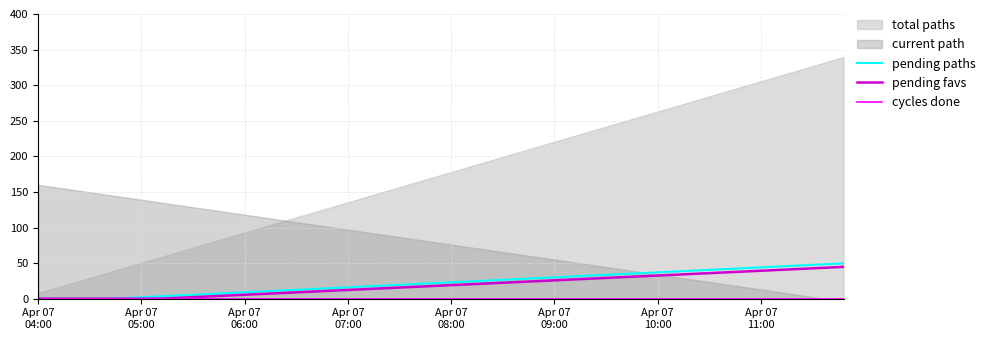

What is the average value of the pending paths series?

22.6